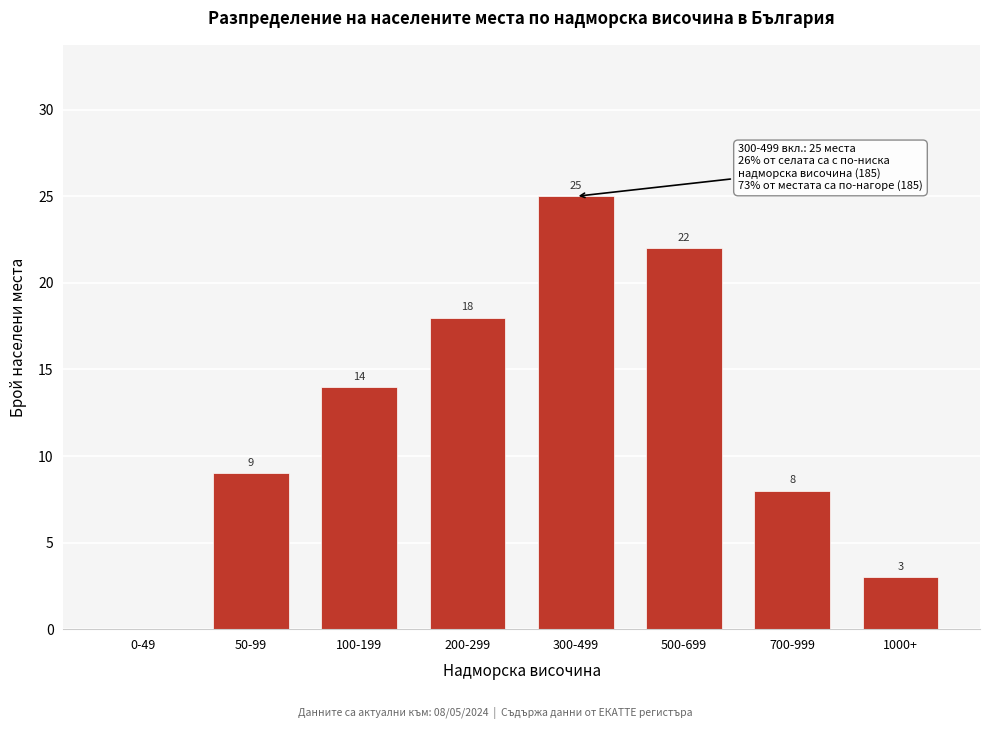

Reading left to right, list all the values displayed in this chart.

0-49=0	50-99=9	100-199=14	200-299=18	300-499=25	500-699=22	700-999=8	1000+=3